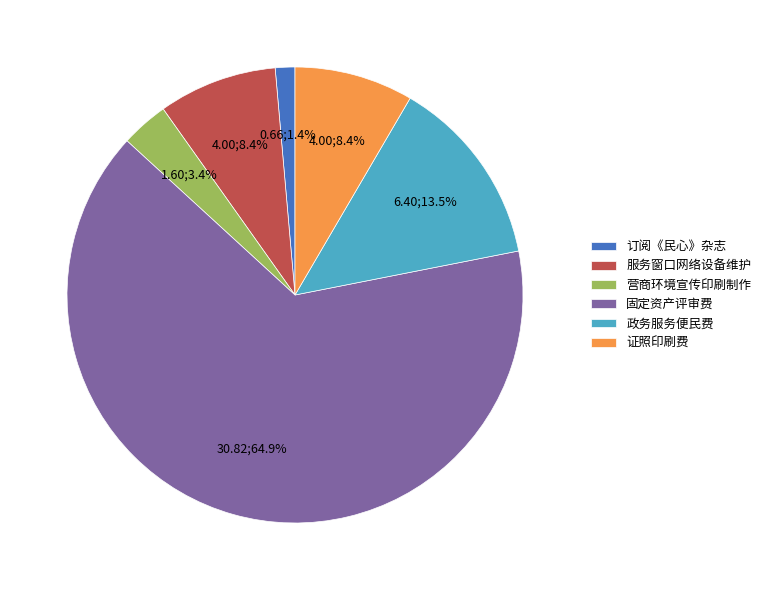

What portion of the pie excludes 服务窗口网络设备维护?

91.6%